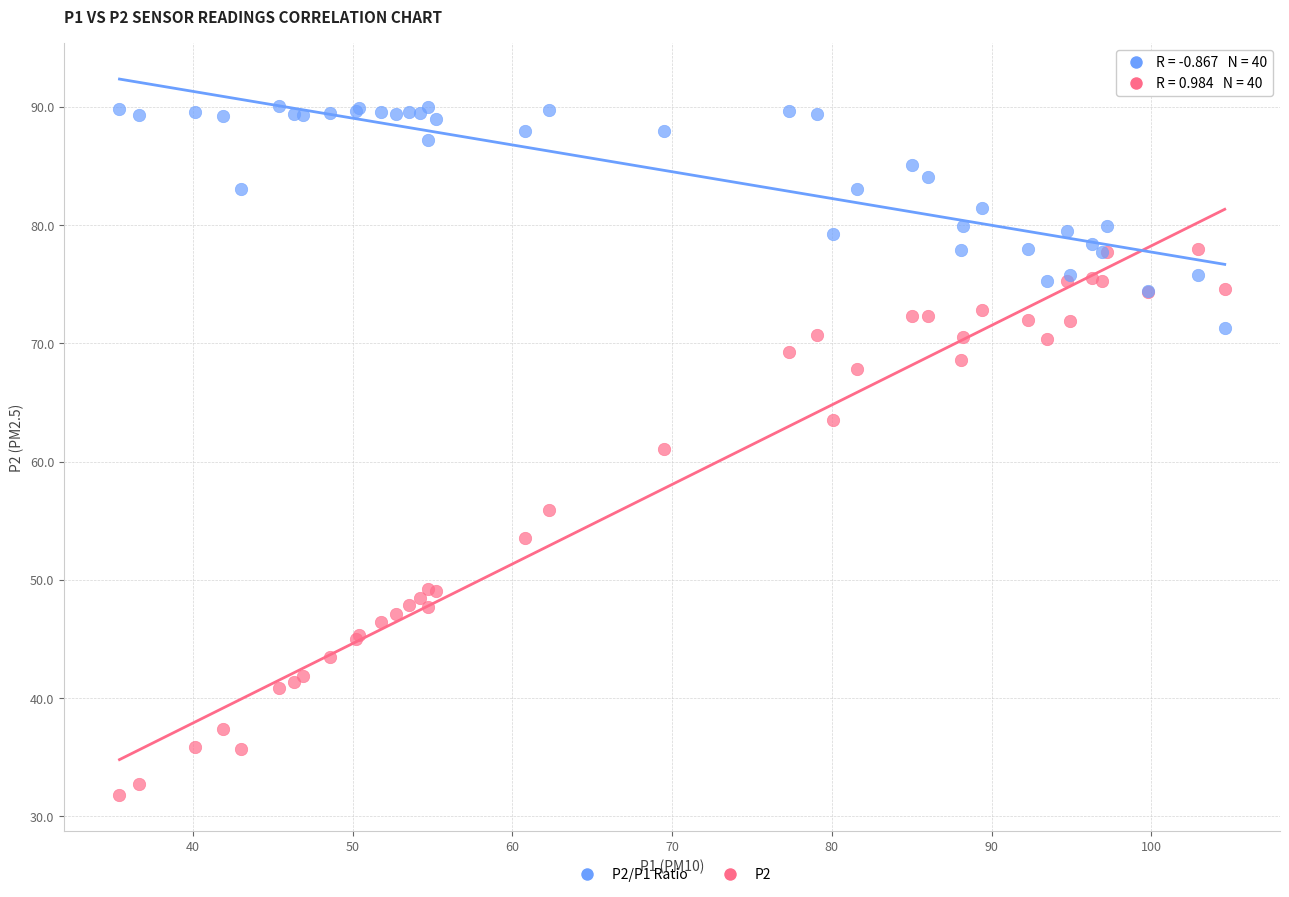

Across all series, what Y value is closest to 60?

61.1